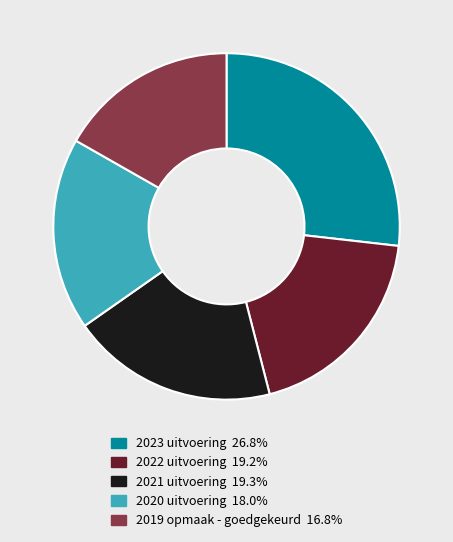

Is it true that 2019 opmaak - goedgekeurd is 9% of the pie?

False